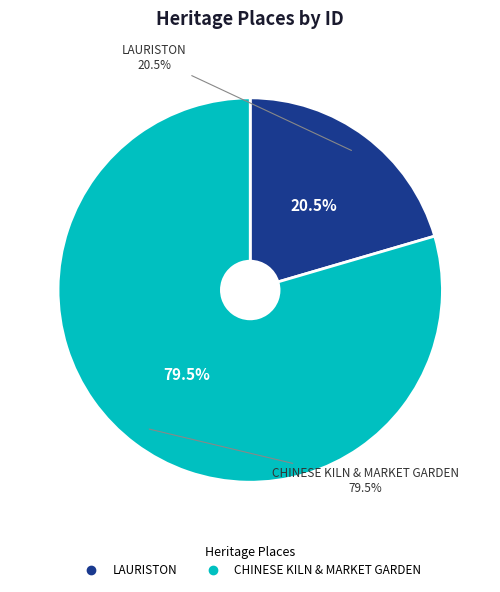

Combined, do LAURISTON and CHINESE KILN & MARKET GARDEN account for over 50%?

Yes